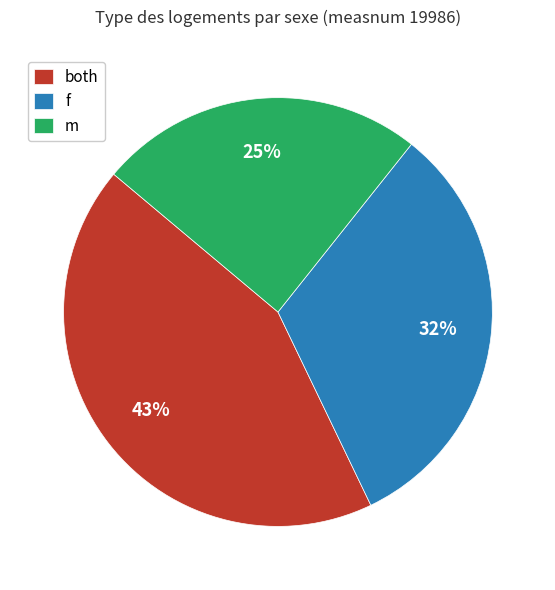

Which category has the smallest portion of the pie?

m